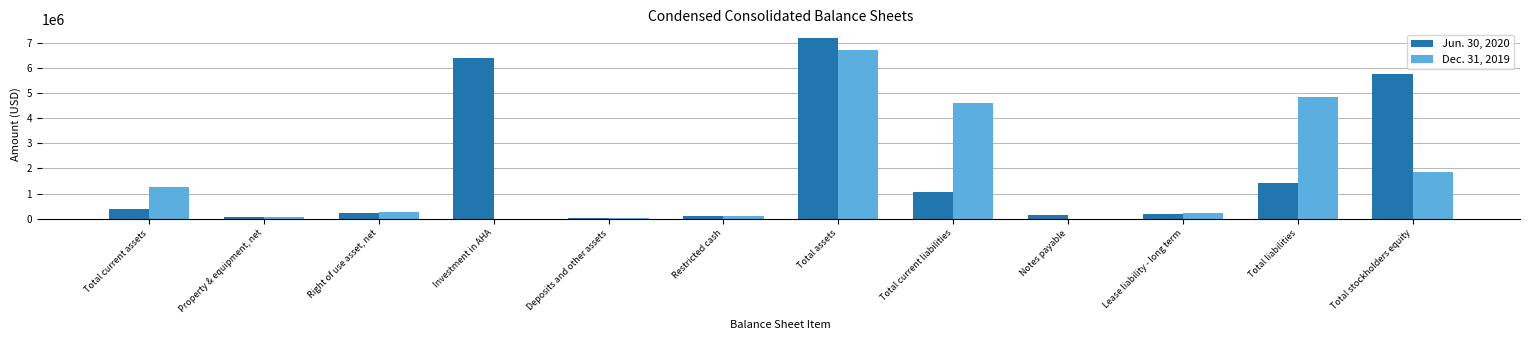

Is the value of Dec. 31, 2019 at Total current liabilities greater than the value of Jun. 30, 2020 at Notes payable?

Yes